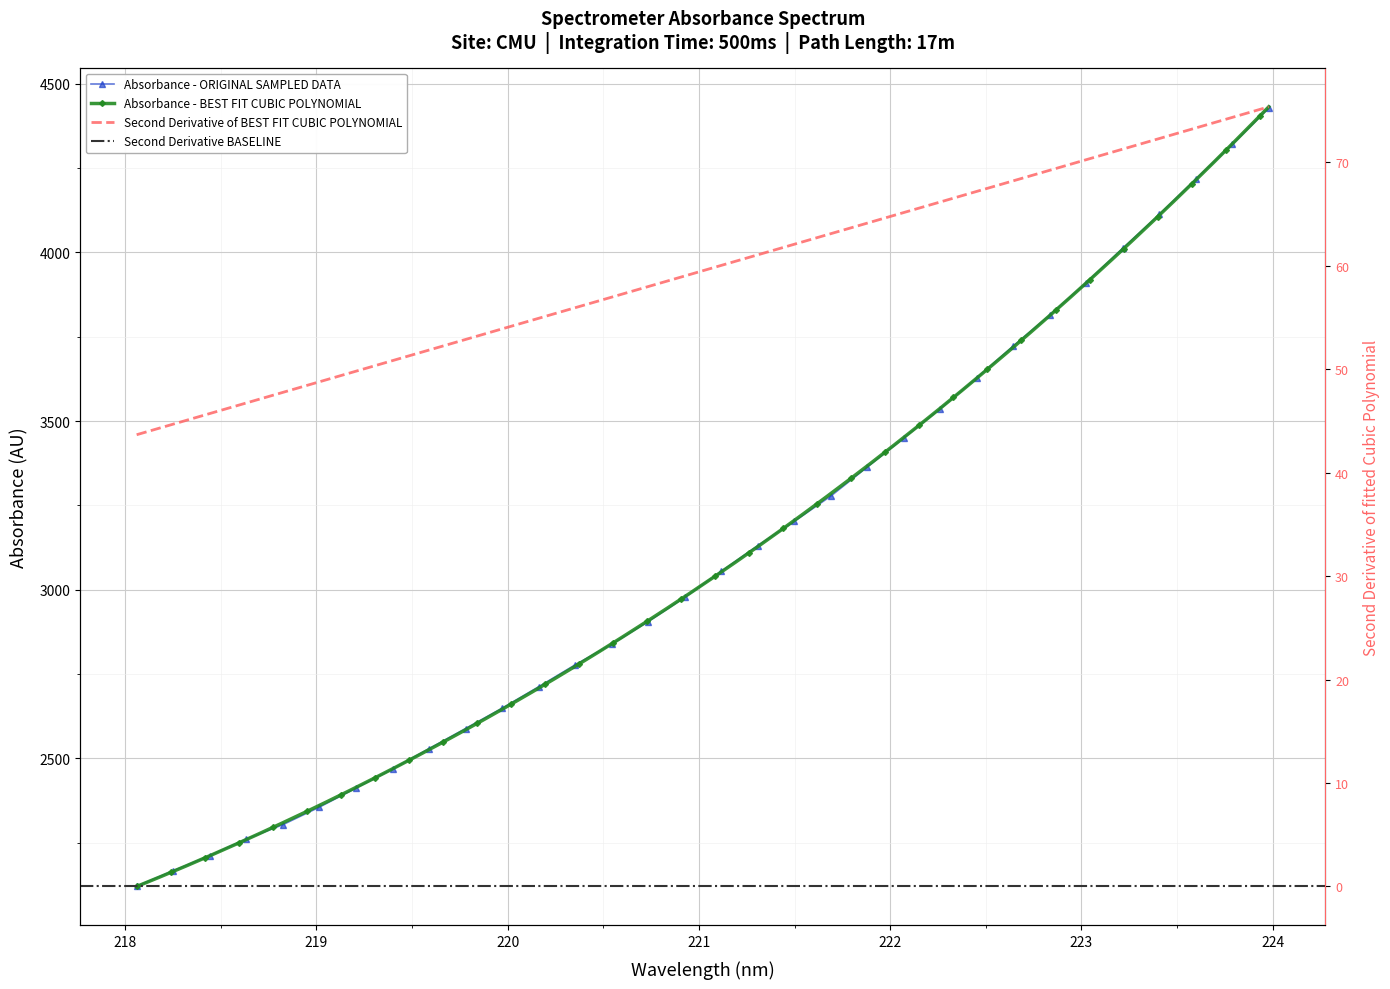

List the labels in order of value, largest first.

223.9802, 223.7895, 223.5987, 223.408, 223.2172, 223.0264, 222.8355, 222.6447, 222.4538, 222.263, 222.0721, 221.8812, 221.6902, 221.4993, 221.3083, 221.1174, 220.9264, 220.7354, 220.5444, 220.3533, 220.1623, 219.9712, 219.7801, 219.589, 219.3979, 219.2067, 219.0156, 218.8244, 218.6332, 218.442, 218.2508, 218.0596